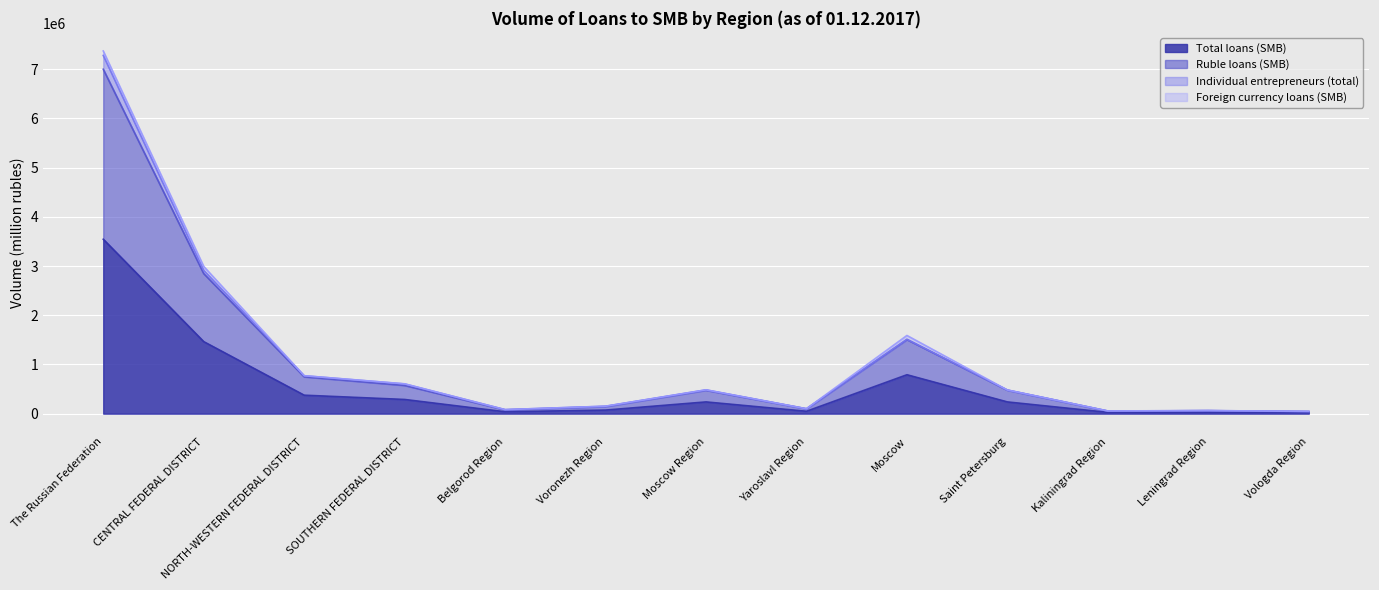

Between Yaroslavl Region and Leningrad Region, which series saw the biggest shift?

Ruble loans (SMB)